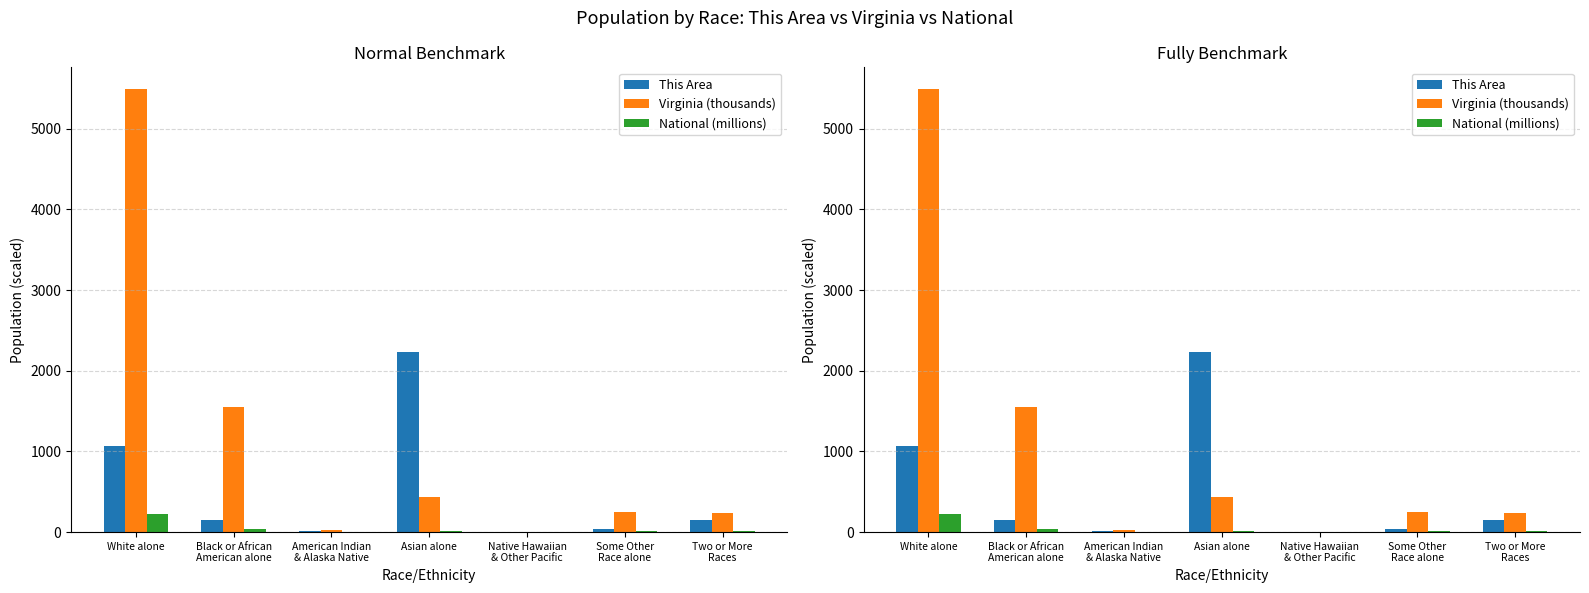

Rank the series at Native Hawaiian
& Other Pacific from lowest to highest value.

This Area, National (millions), Virginia (thousands)